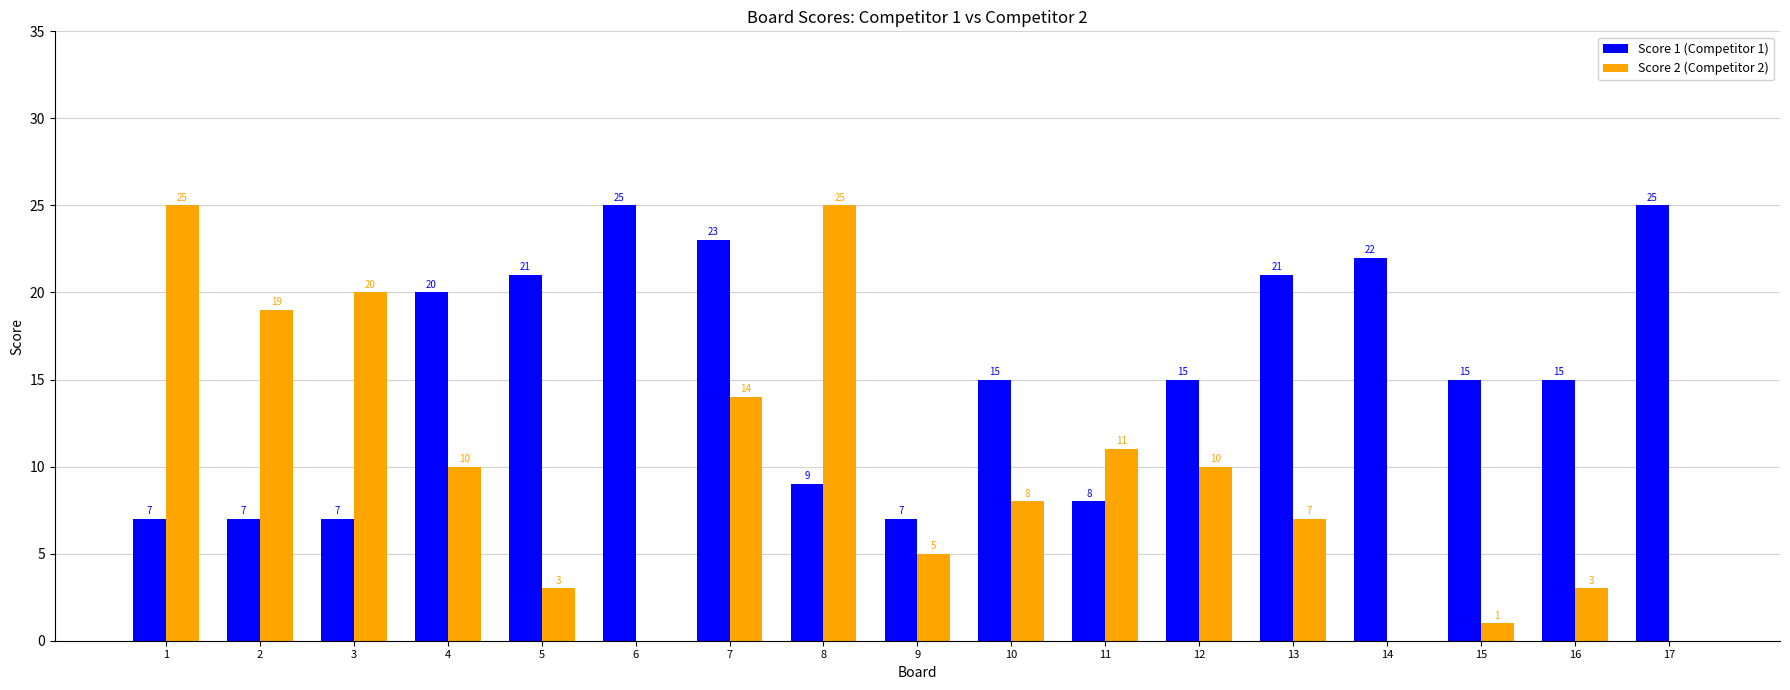

Which series has the largest total across all categories?

Score 1 (Competitor 1)